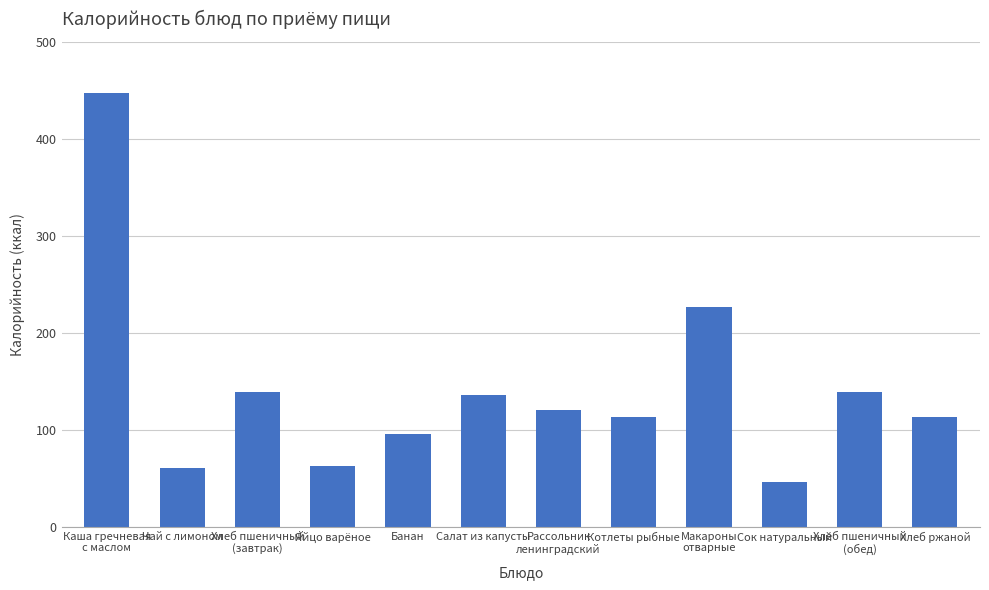

How many bars are there in total?

12